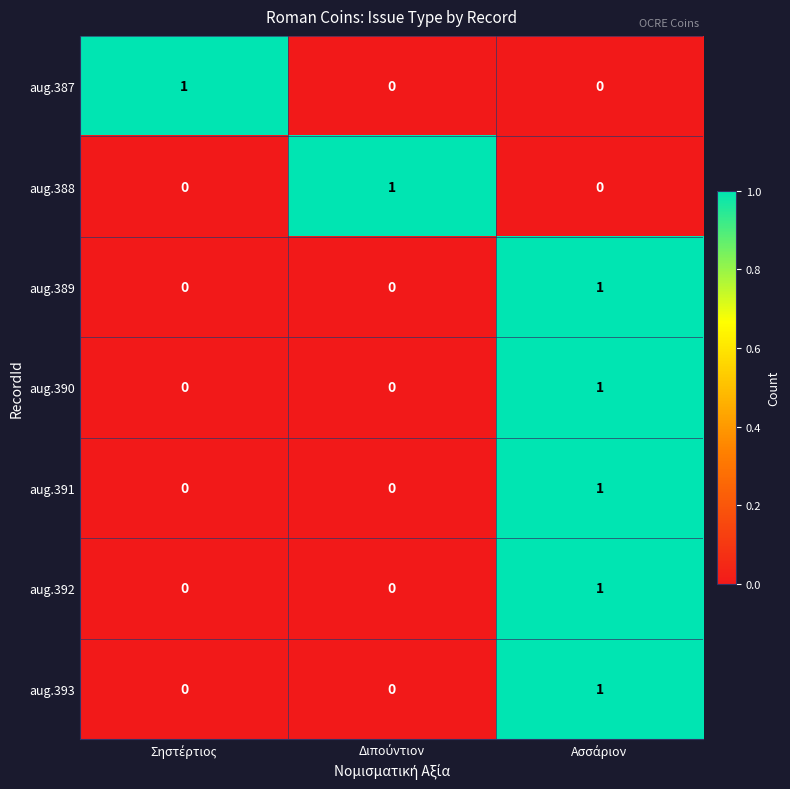

At how many categories does at least one series exceed 0?

3